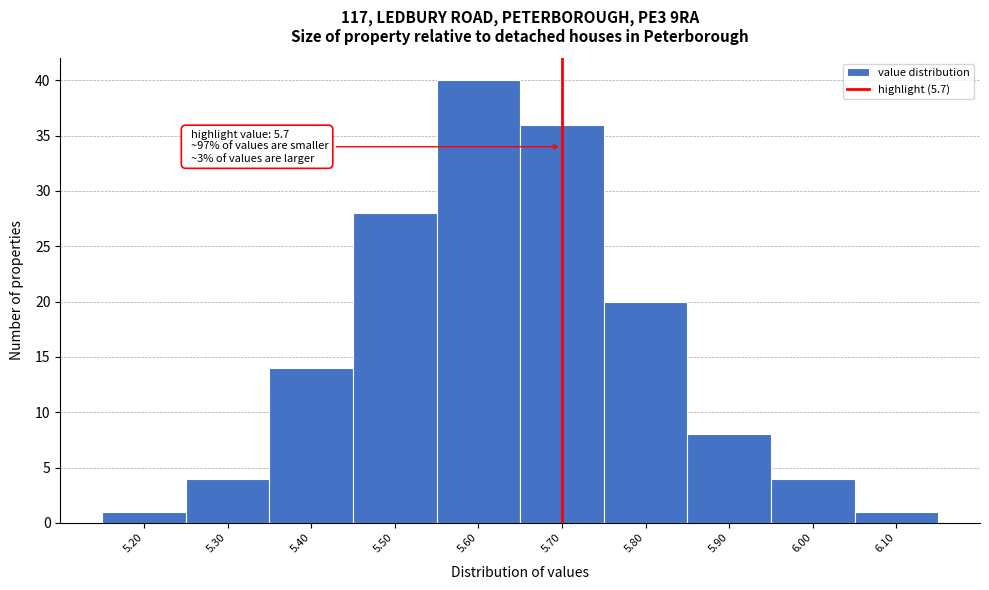

Which range on the x-axis has the tallest bar?

5.55 to 5.65